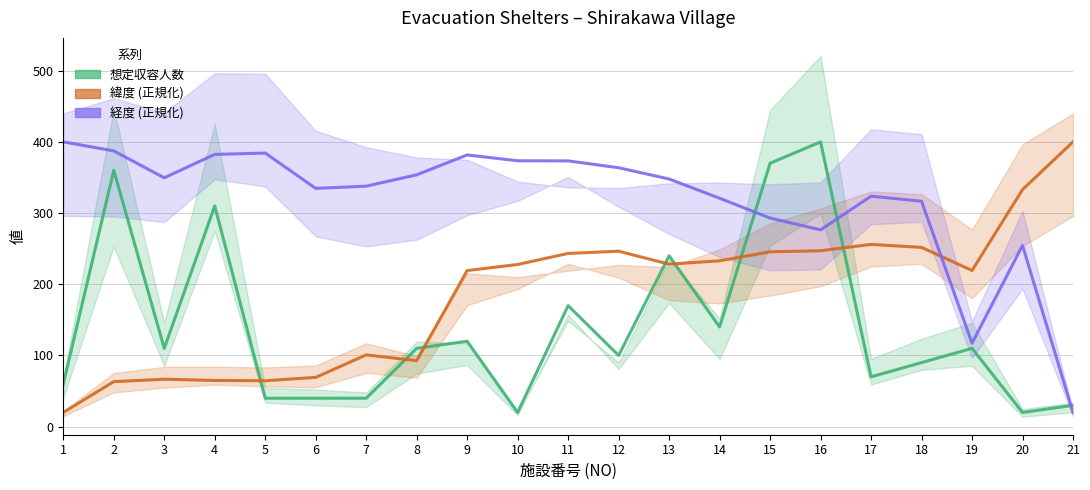

How many values in the 緯度 (正規化) series exceed 227?

11